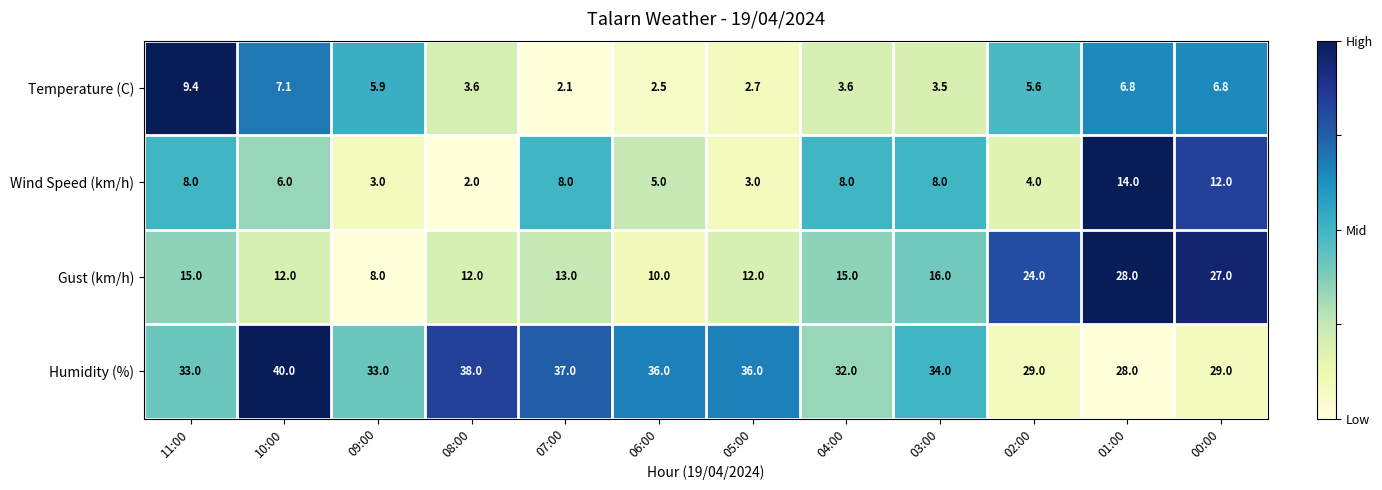

Count the number of categories in the chart.

12